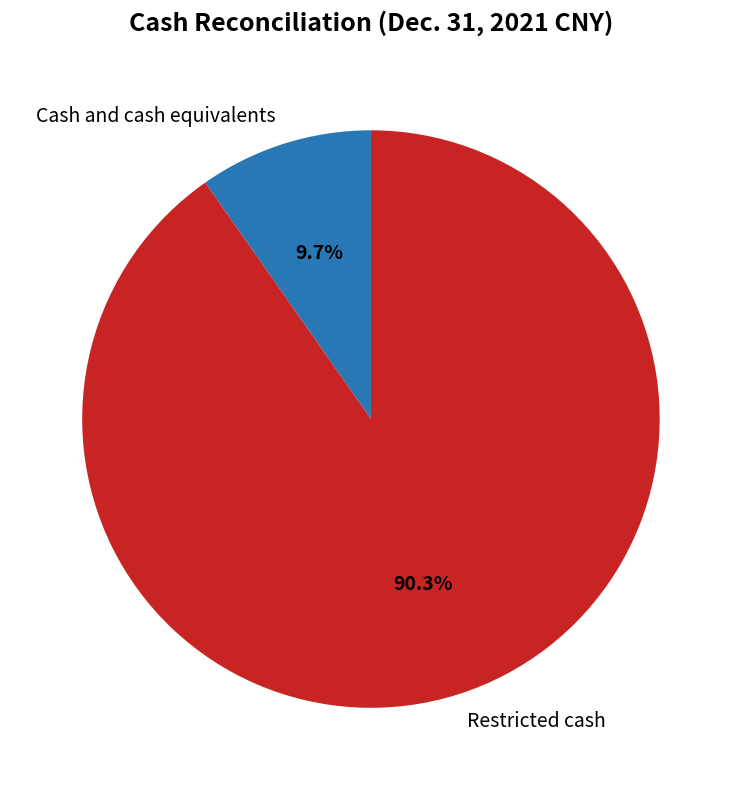

Rank the categories by value from highest to lowest.

Restricted cash, Cash and cash equivalents